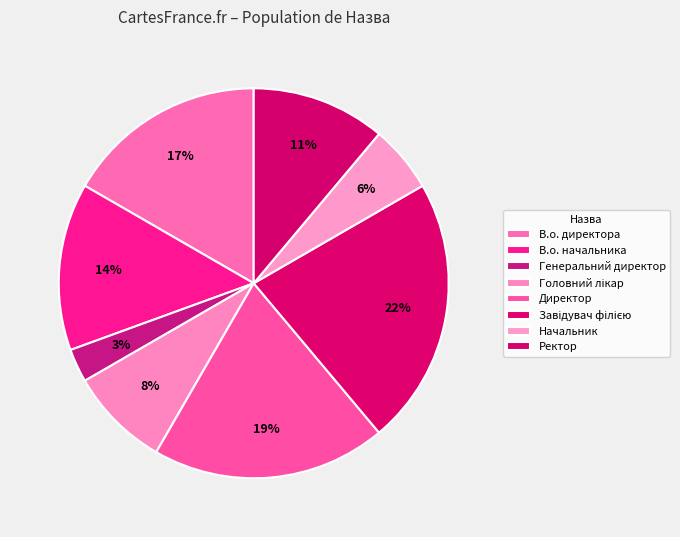

Count the number of slices in the pie.

8